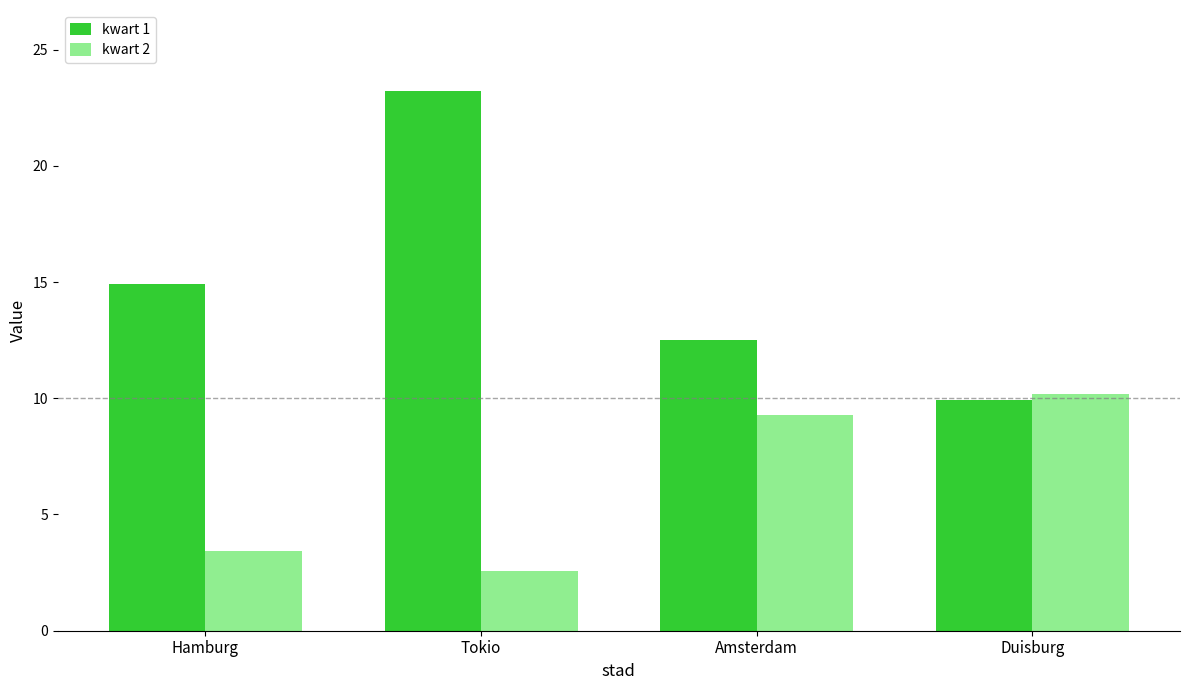

Which series has the largest range (max minus min)?

kwart 1